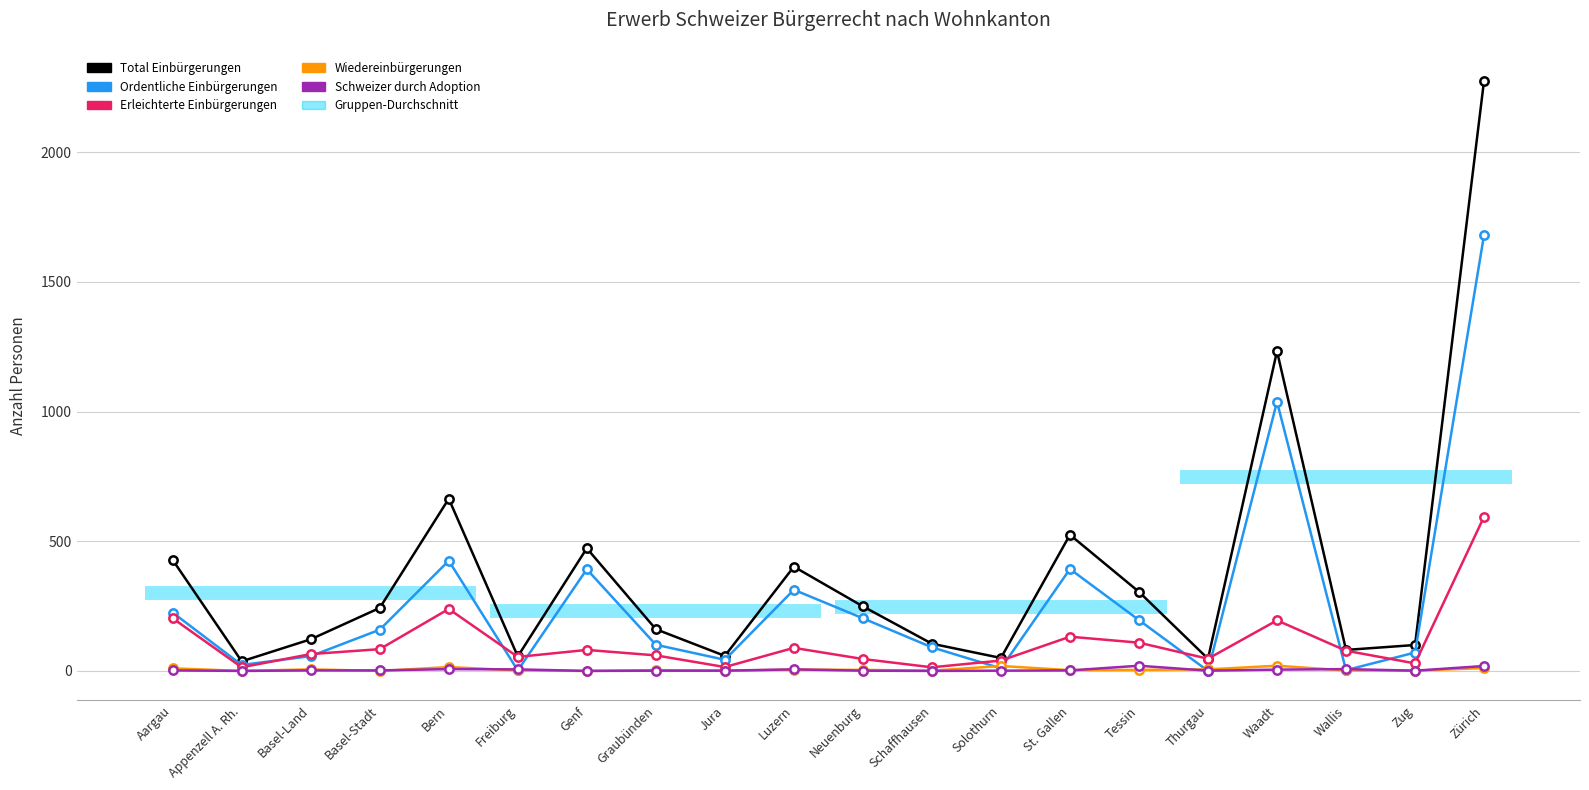

Reading left to right, extract all data points from this chart.

Total Einbürgerungen: Aargau=428	Appenzell A. Rh.=37	Basel-Land=122	Basel-Stadt=243	Bern=664	Freiburg=56	Genf=473	Graubünden=161	Jura=58	Luzern=402	Neuenburg=249	Schaffhausen=105	Solothurn=50	St. Gallen=525	Tessin=305	Thurgau=47	Waadt=1233	Wallis=81	Zug=100	Zürich=2277
Ordentliche Einbürgerungen: Aargau=225	Appenzell A. Rh.=23	Basel-Land=57	Basel-Stadt=159	Bern=425	Freiburg=2	Genf=392	Graubünden=101	Jura=43	Luzern=313	Neuenburg=203	Schaffhausen=91	Solothurn=10	St. Gallen=393	Tessin=196	Thurgau=0	Waadt=1038	Wallis=3	Zug=71	Zürich=1682
Erleichterte Einbürgerungen: Aargau=203	Appenzell A. Rh.=14	Basel-Land=65	Basel-Stadt=84	Bern=239	Freiburg=54	Genf=81	Graubünden=60	Jura=15	Luzern=89	Neuenburg=46	Schaffhausen=14	Solothurn=40	St. Gallen=132	Tessin=109	Thurgau=47	Waadt=195	Wallis=78	Zug=29	Zürich=595
Wiedereinbürgerungen: Aargau=10	Appenzell A. Rh.=0	Basel-Land=6	Basel-Stadt=0	Bern=15	Freiburg=2	Genf=0	Graubünden=3	Jura=1	Luzern=5	Neuenburg=4	Schaffhausen=1	Solothurn=19	St. Gallen=3	Tessin=4	Thurgau=6	Waadt=20	Wallis=2	Zug=1	Zürich=11
Schweizer durch Adoption: Aargau=2	Appenzell A. Rh.=0	Basel-Land=2	Basel-Stadt=2	Bern=7	Freiburg=6	Genf=0	Graubünden=1	Jura=1	Luzern=6	Neuenburg=1	Schaffhausen=0	Solothurn=1	St. Gallen=2	Tessin=20	Thurgau=1	Waadt=5	Wallis=7	Zug=1	Zürich=19